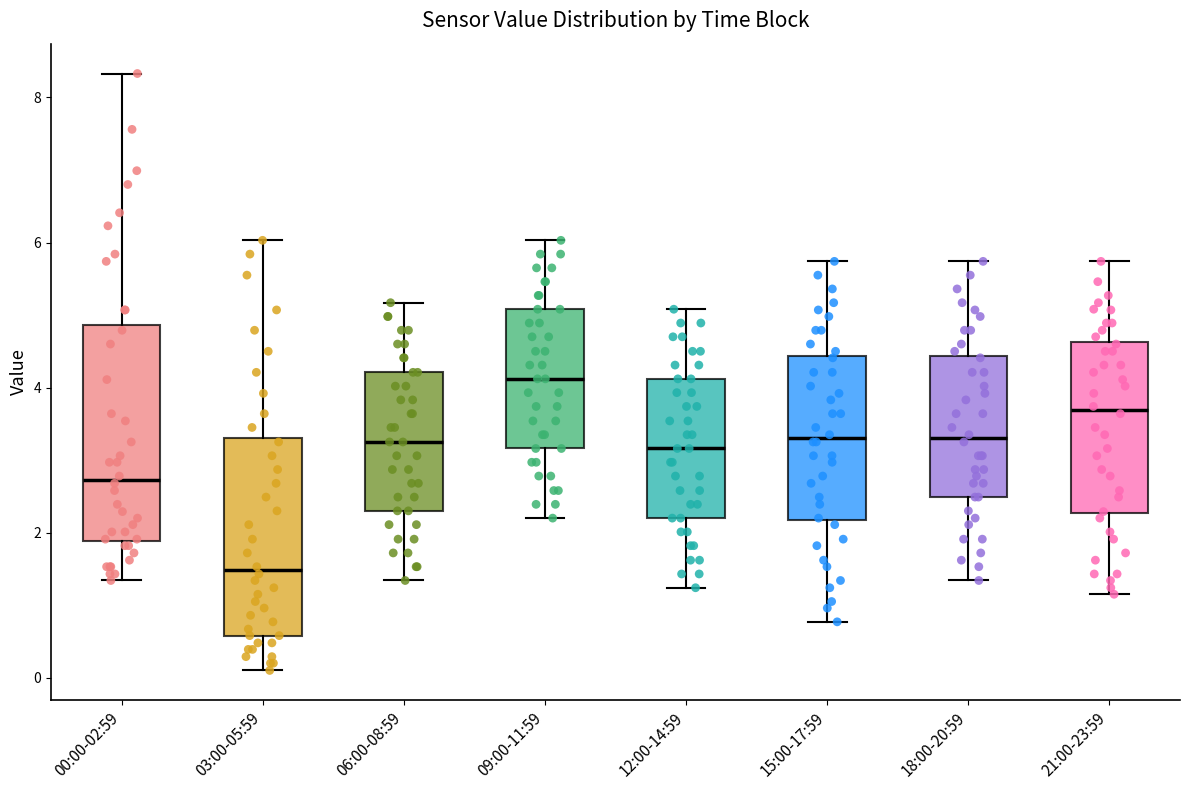

Which box's median line is the highest?

09:00-11:59